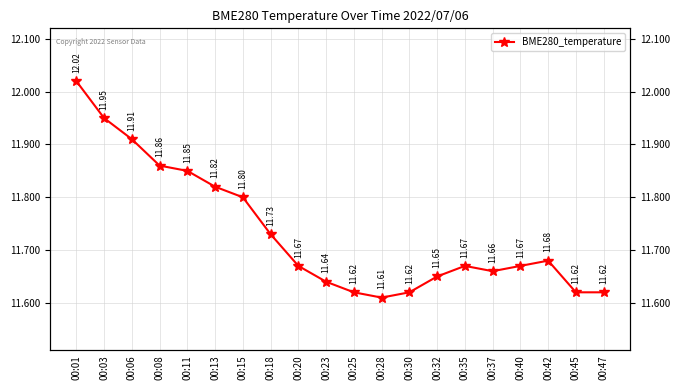

How many interior local valleys (lower than both neighbors) does the data have?

2